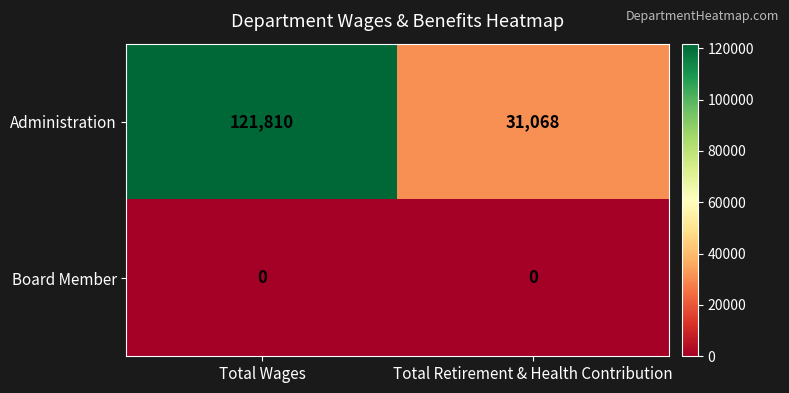

At how many categories does at least one series exceed 34977?

1